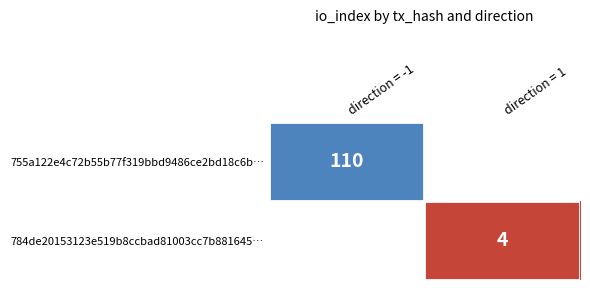

Between direction = 1 and direction = -1, which is larger?

direction = -1